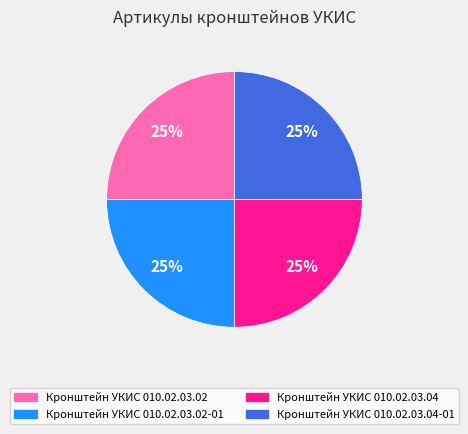

Approximately how many times larger is the value at Кронштейн УКИС 010.02.03.04 compared to Кронштейн УКИС 010.02.03.02-01?

1.0